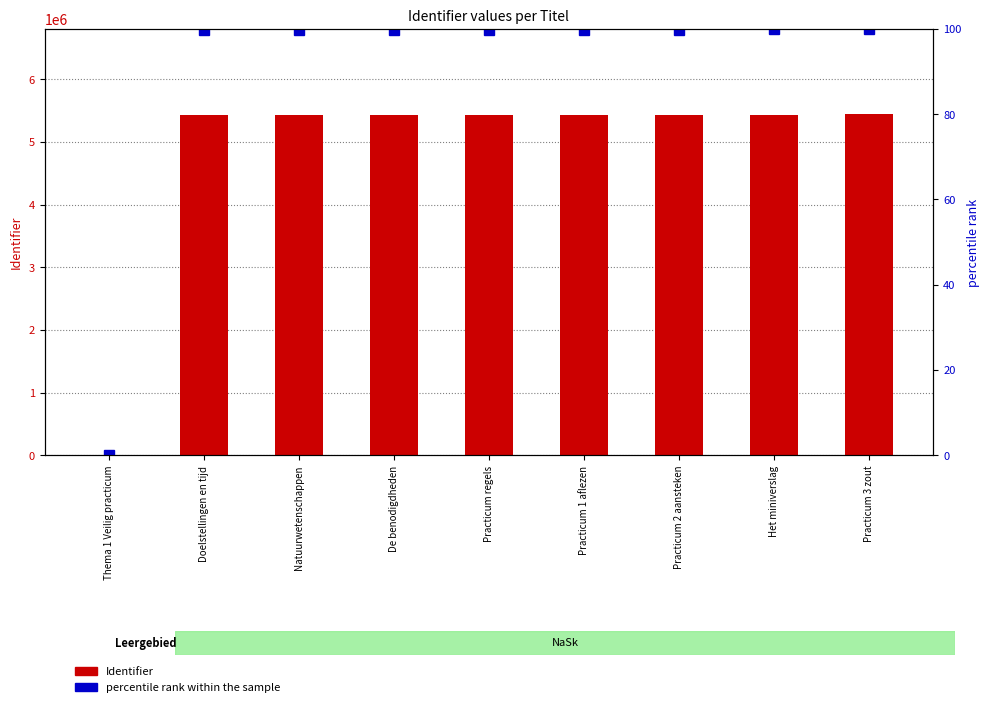

Which category has the lowest value across all series?

Thema 1 Veilig practicum